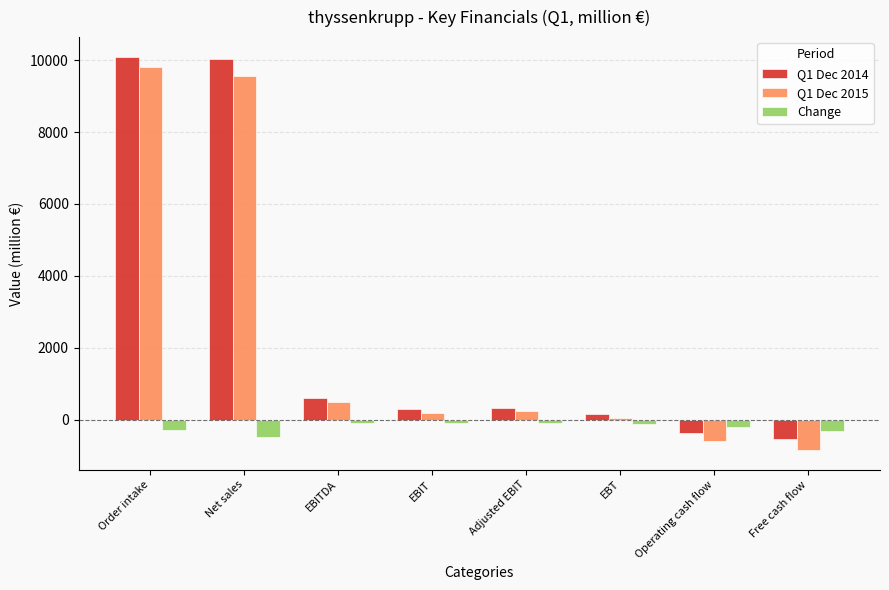

Does the chart contain stacked bars?

No